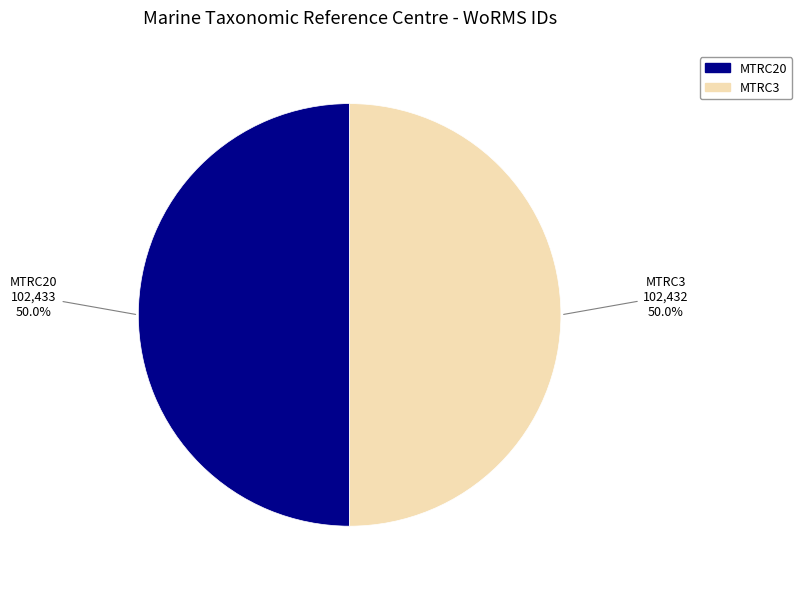

What is the ratio of the value at MTRC3 to the value at MTRC20?

1.0